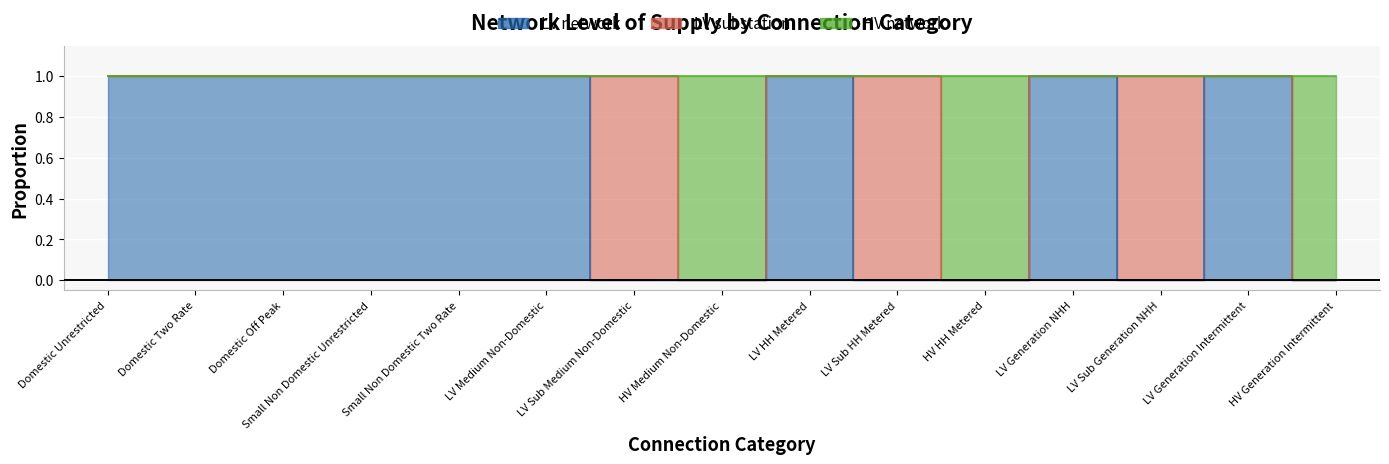

What is the value of the LV network point at the 1st from the left?

1